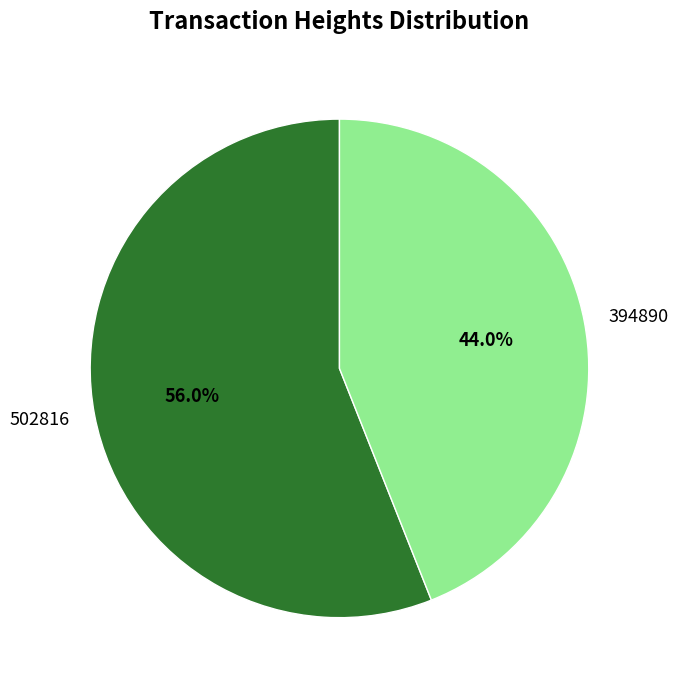

To the nearest percent, what is the difference between the largest and smallest slice percentages?

12%